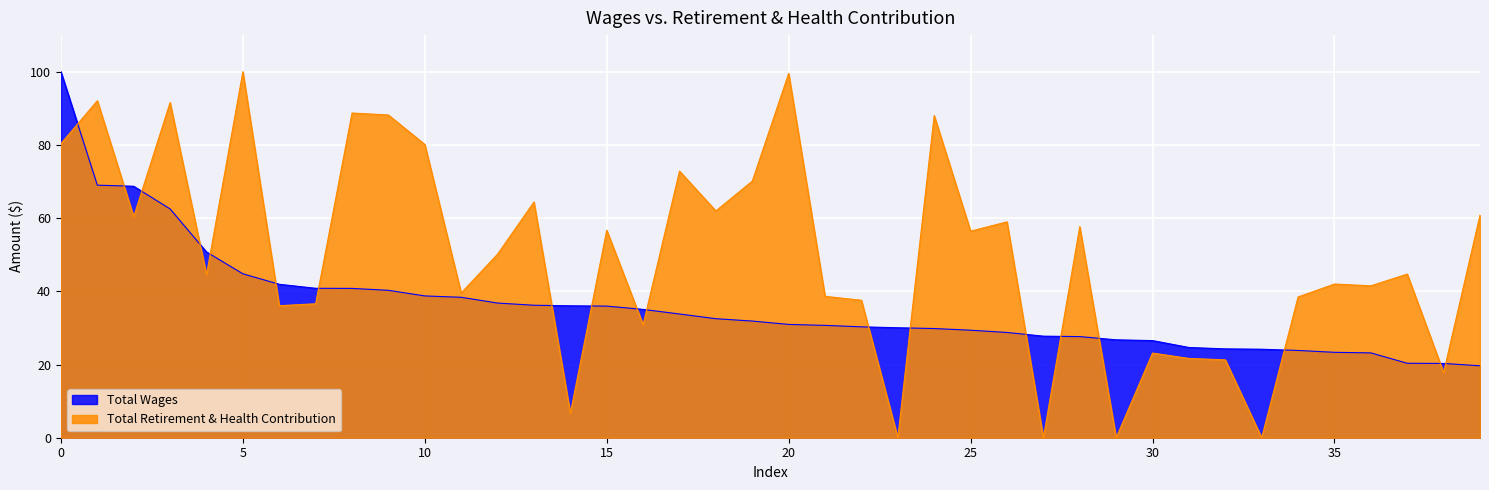

What is the approximate value of Total Retirement & Health Contribution at 13?

64.4